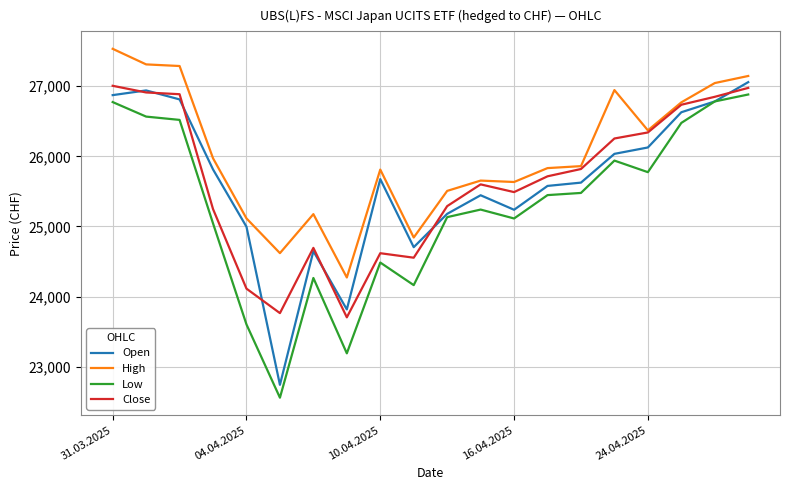

What is the maximum value shown in the chart?

27532